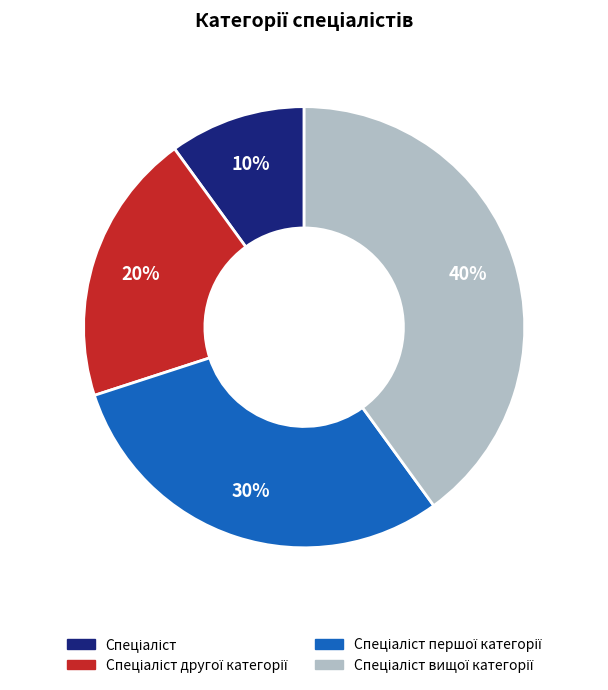

Does any single category account for the majority?

No